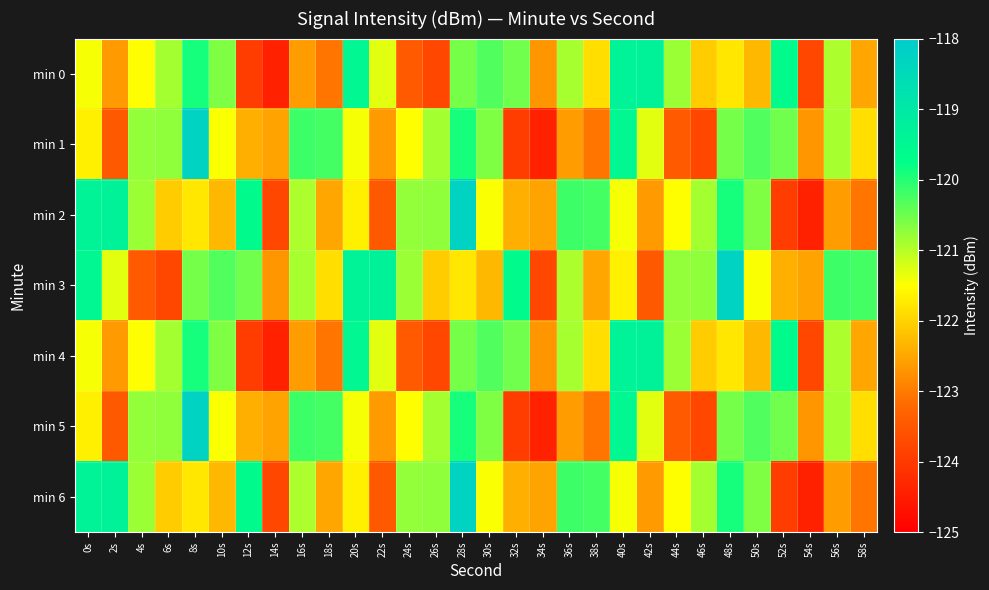

Reading left to right, extract all data points from this chart.

min 0: 0s=-121.4	2s=-122.6	4s=-121.5	6s=-120.9	8s=-119.9	10s=-120.6	12s=-123.9	14s=-124.4	16s=-122.6	18s=-123.1	20s=-119.5	22s=-121.3	24s=-123.4	26s=-123.8	28s=-120.6	30s=-120.3	32s=-120.5	34s=-122.7	36s=-120.9	38s=-121.9	40s=-119.4	42s=-119.3	44s=-120.8	46s=-122.1	48s=-121.8	50s=-122.3	52s=-119.6	54s=-123.8	56s=-120.9	58s=-122.5
min 1: 0s=-121.7	2s=-123.5	4s=-120.8	6s=-120.7	8s=-118.3	10s=-121.5	12s=-122.4	14s=-122.5	16s=-120.2	18s=-120.2	20s=-121.4	22s=-122.6	24s=-121.5	26s=-120.9	28s=-119.9	30s=-120.6	32s=-123.9	34s=-124.4	36s=-122.6	38s=-123.1	40s=-119.5	42s=-121.3	44s=-123.4	46s=-123.8	48s=-120.6	50s=-120.3	52s=-120.5	54s=-122.7	56s=-120.9	58s=-121.9
min 2: 0s=-119.4	2s=-119.3	4s=-120.8	6s=-122.1	8s=-121.8	10s=-122.3	12s=-119.6	14s=-123.8	16s=-120.9	18s=-122.5	20s=-121.7	22s=-123.5	24s=-120.8	26s=-120.7	28s=-118.3	30s=-121.5	32s=-122.4	34s=-122.5	36s=-120.2	38s=-120.2	40s=-121.4	42s=-122.6	44s=-121.5	46s=-120.9	48s=-119.9	50s=-120.6	52s=-123.9	54s=-124.4	56s=-122.6	58s=-123.1
min 3: 0s=-119.5	2s=-121.3	4s=-123.4	6s=-123.8	8s=-120.6	10s=-120.3	12s=-120.5	14s=-122.7	16s=-120.9	18s=-121.9	20s=-119.4	22s=-119.3	24s=-120.8	26s=-122.1	28s=-121.8	30s=-122.3	32s=-119.6	34s=-123.8	36s=-120.9	38s=-122.5	40s=-121.7	42s=-123.5	44s=-120.8	46s=-120.7	48s=-118.3	50s=-121.5	52s=-122.4	54s=-122.5	56s=-120.2	58s=-120.2
min 4: 0s=-121.4	2s=-122.6	4s=-121.5	6s=-120.9	8s=-119.9	10s=-120.6	12s=-123.9	14s=-124.4	16s=-122.6	18s=-123.1	20s=-119.5	22s=-121.3	24s=-123.4	26s=-123.8	28s=-120.6	30s=-120.3	32s=-120.5	34s=-122.7	36s=-120.9	38s=-121.9	40s=-119.4	42s=-119.3	44s=-120.8	46s=-122.1	48s=-121.8	50s=-122.3	52s=-119.6	54s=-123.8	56s=-120.9	58s=-122.5
min 5: 0s=-121.7	2s=-123.5	4s=-120.8	6s=-120.7	8s=-118.3	10s=-121.5	12s=-122.4	14s=-122.5	16s=-120.2	18s=-120.2	20s=-121.4	22s=-122.6	24s=-121.5	26s=-120.9	28s=-119.9	30s=-120.6	32s=-123.9	34s=-124.4	36s=-122.6	38s=-123.1	40s=-119.5	42s=-121.3	44s=-123.4	46s=-123.8	48s=-120.6	50s=-120.3	52s=-120.5	54s=-122.7	56s=-120.9	58s=-121.9
min 6: 0s=-119.4	2s=-119.3	4s=-120.8	6s=-122.1	8s=-121.8	10s=-122.3	12s=-119.6	14s=-123.8	16s=-120.9	18s=-122.5	20s=-121.7	22s=-123.5	24s=-120.8	26s=-120.7	28s=-118.3	30s=-121.5	32s=-122.4	34s=-122.5	36s=-120.2	38s=-120.2	40s=-121.4	42s=-122.6	44s=-121.5	46s=-120.9	48s=-119.9	50s=-120.6	52s=-123.9	54s=-124.4	56s=-122.6	58s=-123.1